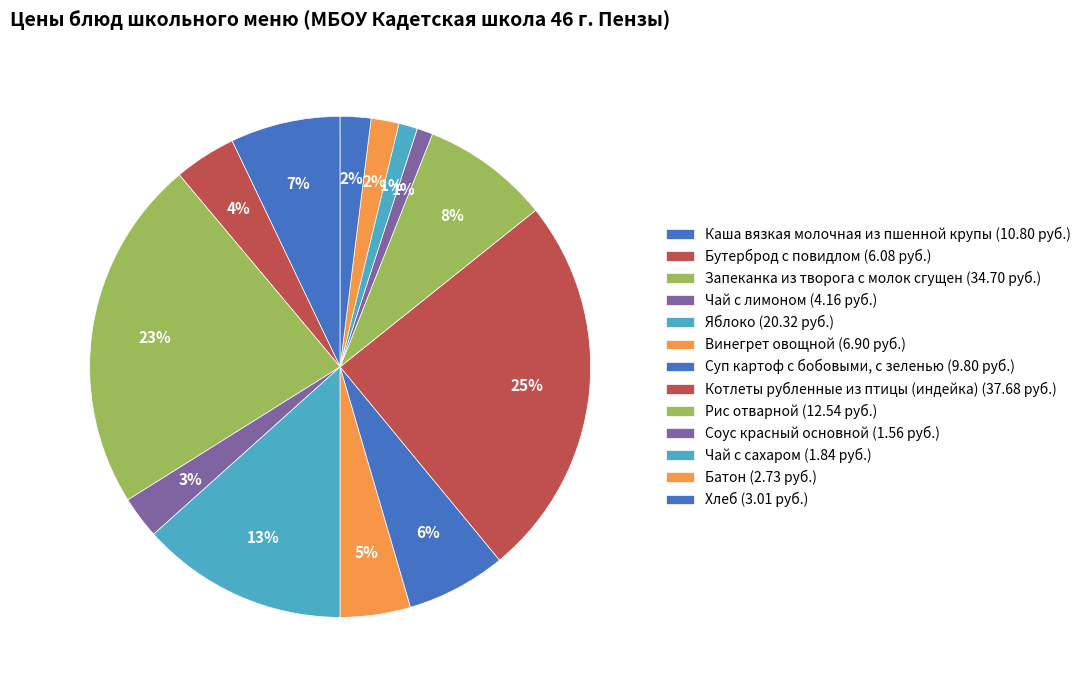

How many slices are in this pie chart?

13